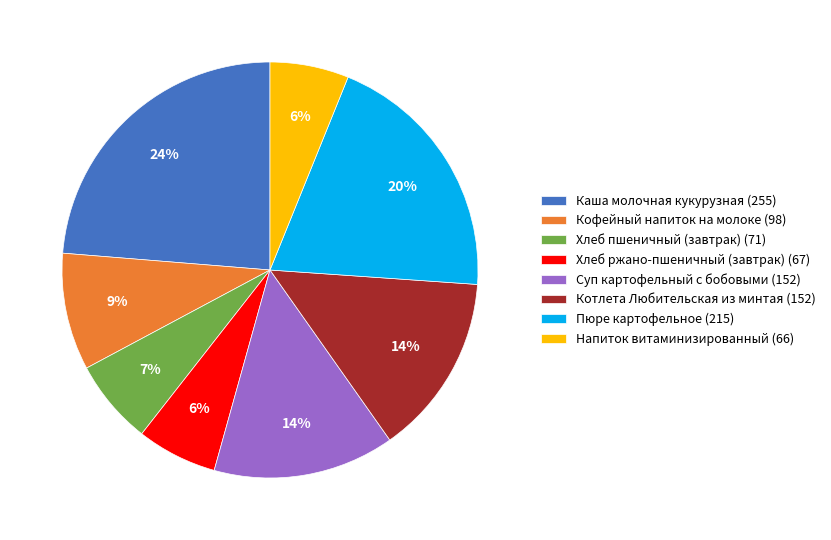

What is the largest slice in the pie chart?

Каша молочная кукурузная